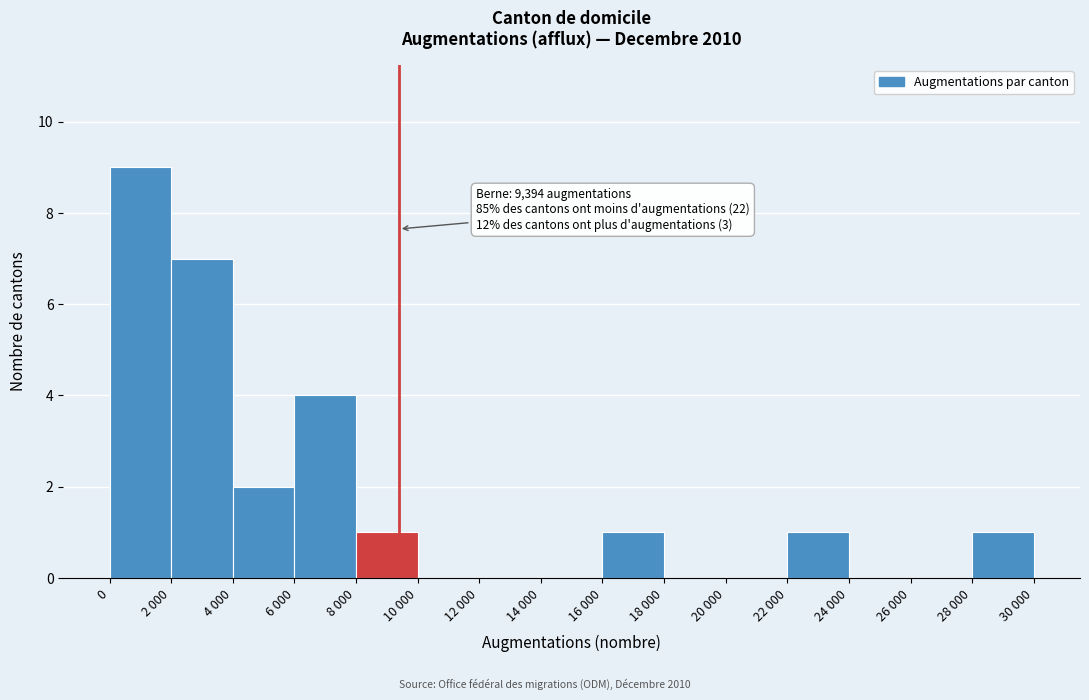

Reading left to right, transcribe all the data shown in this chart.

0=9	2 000=7	4 000=2	6 000=4	8 000=1	10 000=0	12 000=0	14 000=0	16 000=1	18 000=0	20 000=0	22 000=1	24 000=0	26 000=0	28 000=1